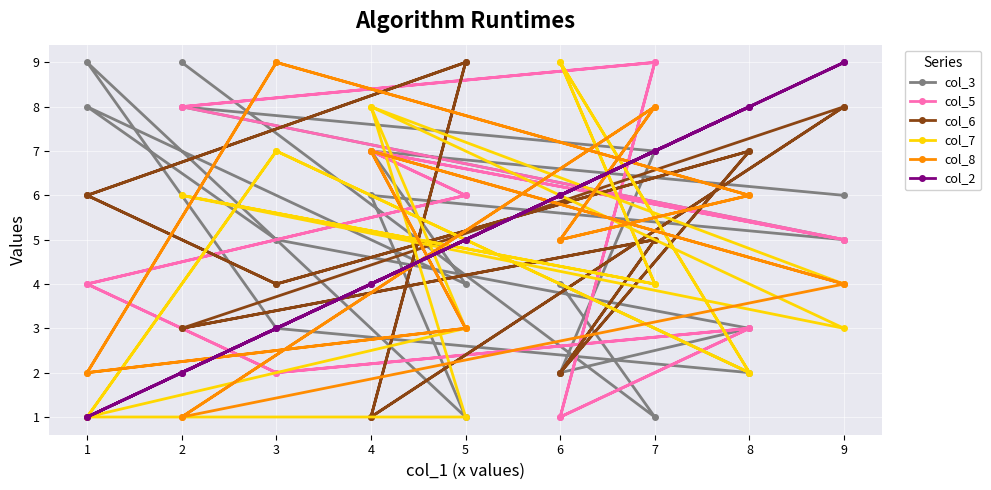

Between which two adjacent categories do col_6 and col_5 first intersect?

7 and 6